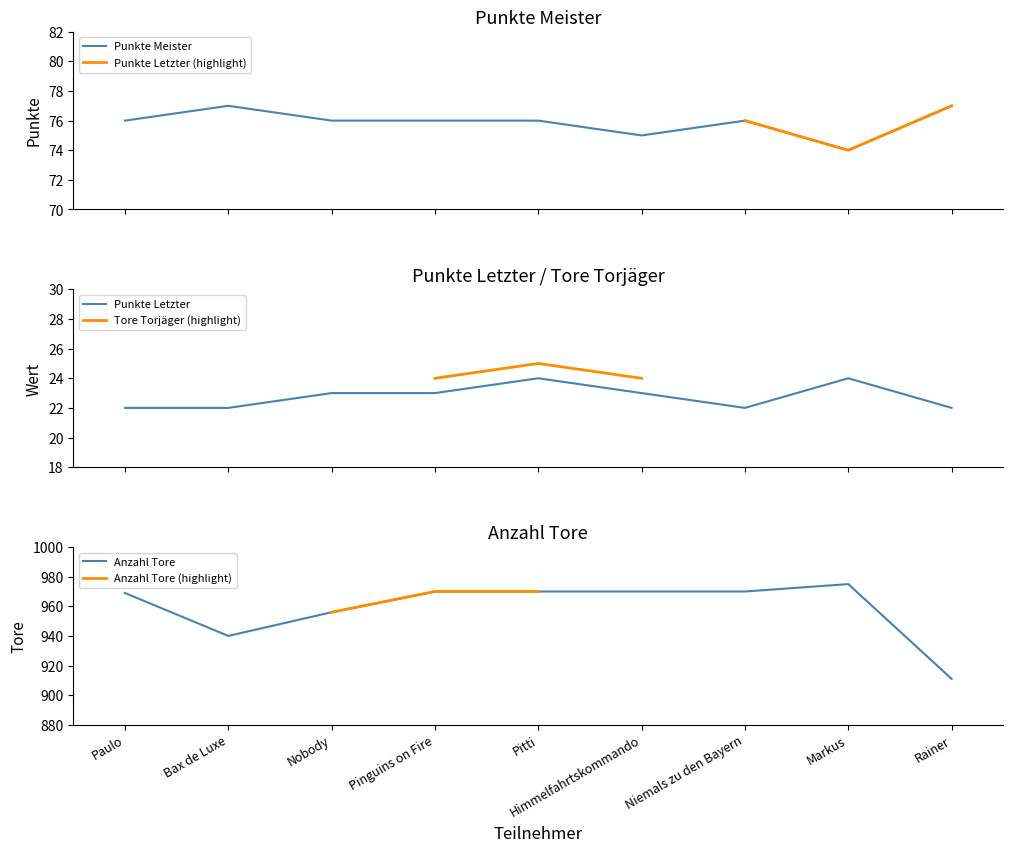

Rank the categories by Punkte Meister value from lowest to highest.

Markus, Himmelfahrtskommando, Paulo, Nobody, Pinguins on Fire, Pitti, Niemals zu den Bayern, Bax de Luxe, Rainer